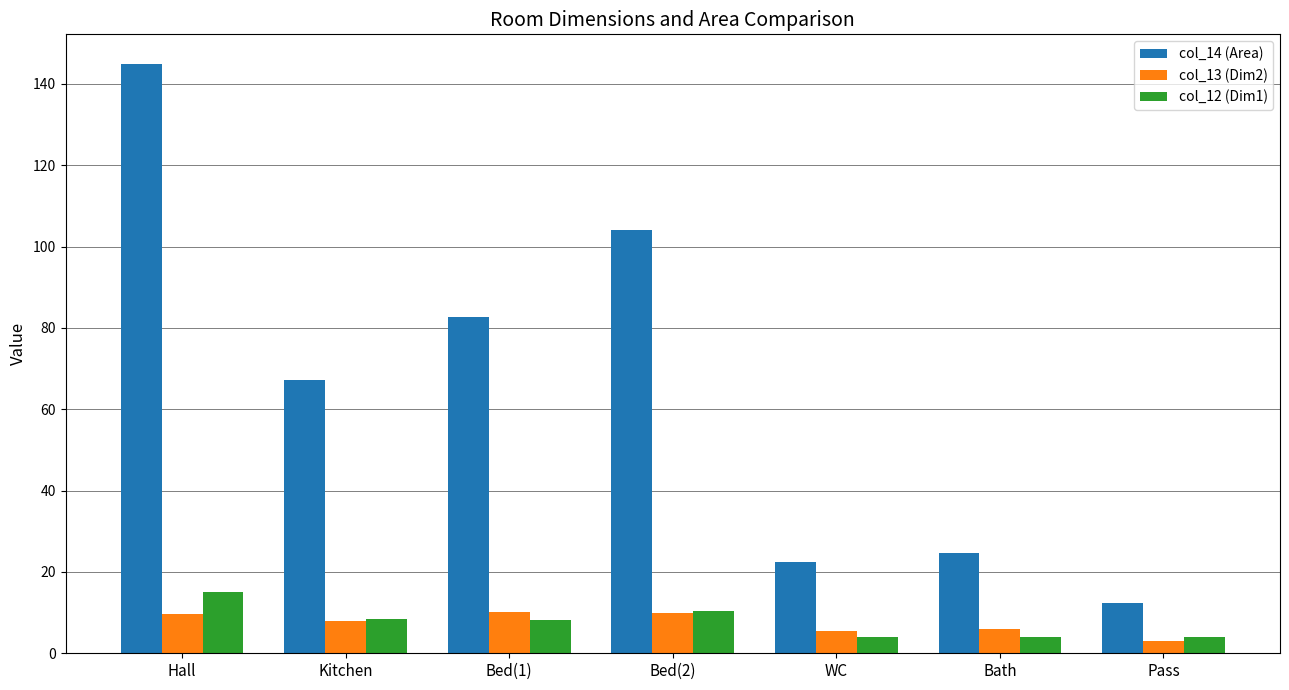

What is the smallest value displayed?

3.1